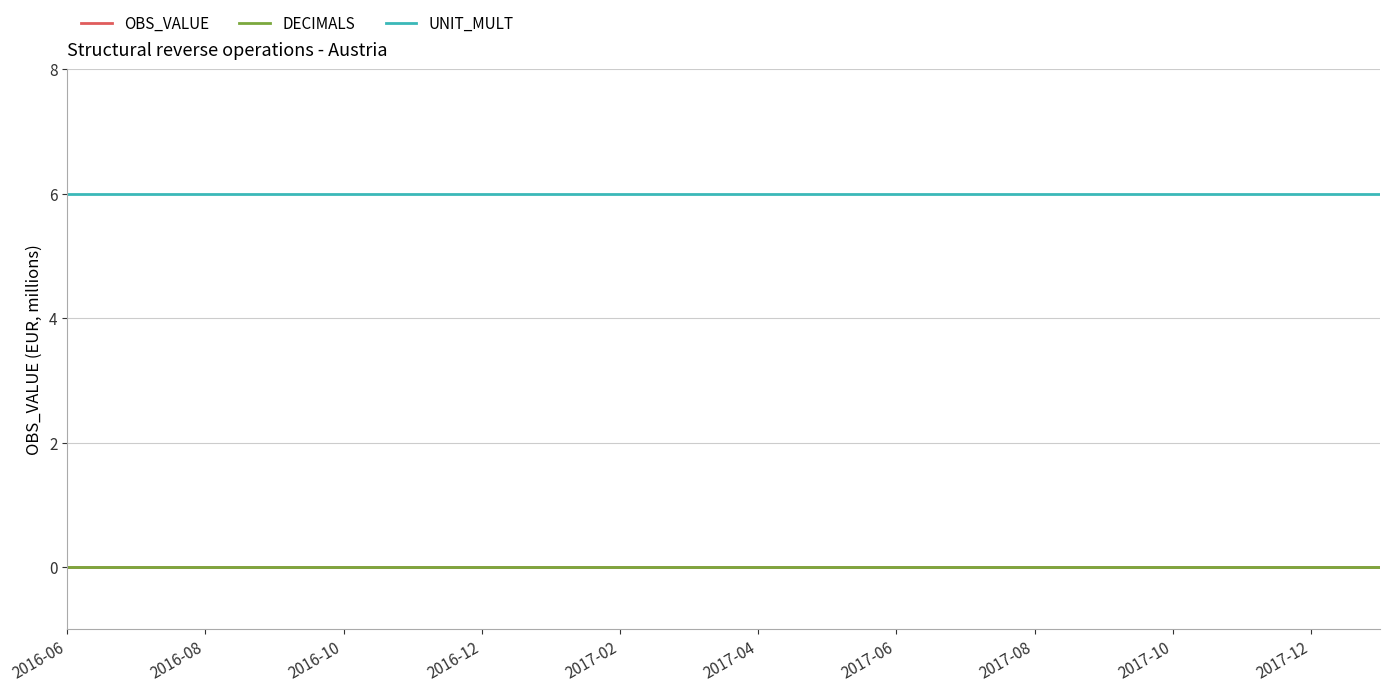

What is the value of the UNIT_MULT point at the 20th from the left?

6